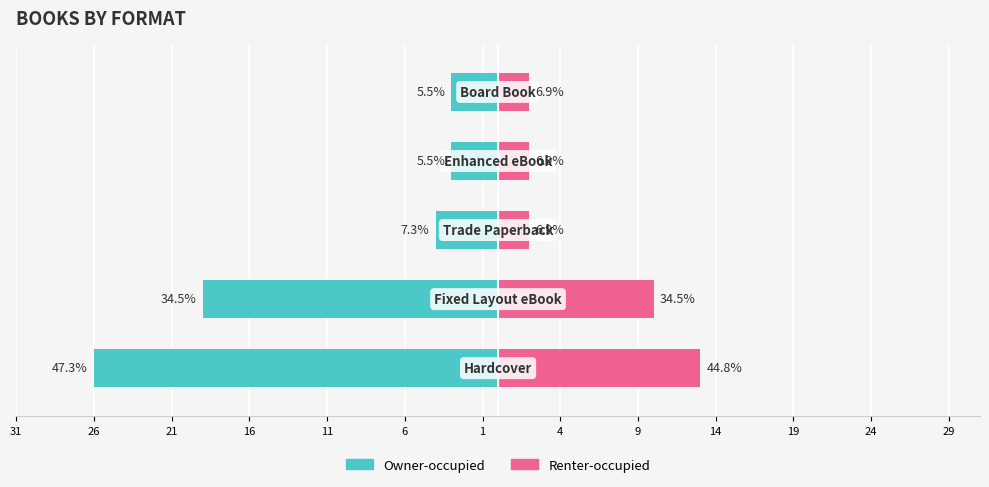

How many values in the Renter-occupied series exceed 2?

2